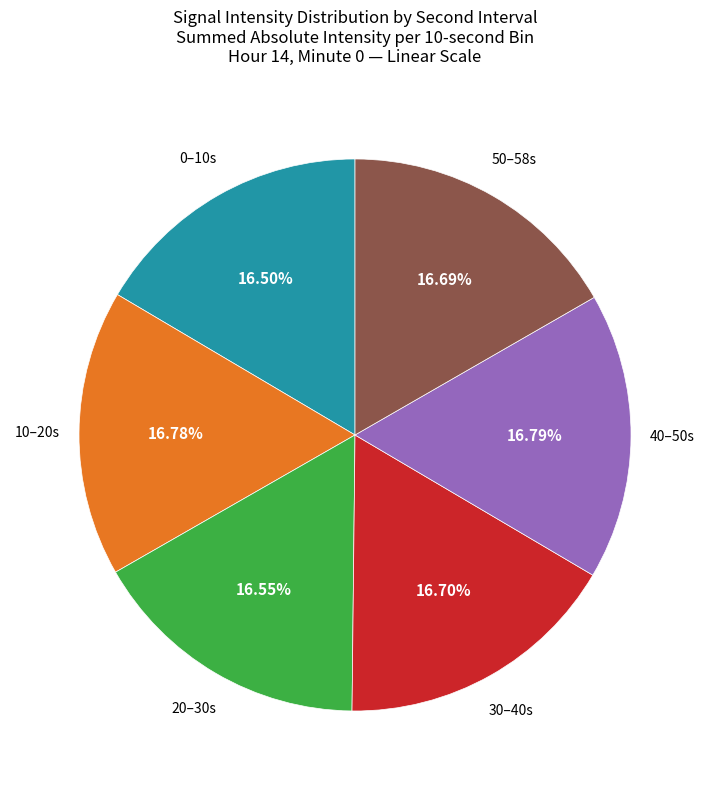

Does 10–20s account for over 50% of the chart?

No